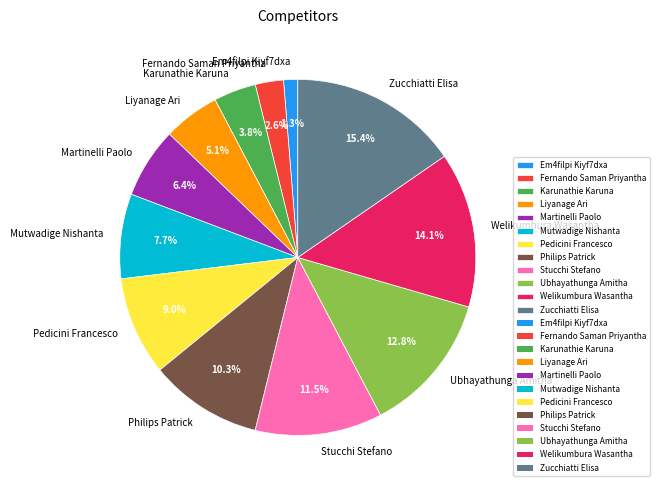

What percentage is the Welikumbura Wasantha slice, to the nearest percent?

14%